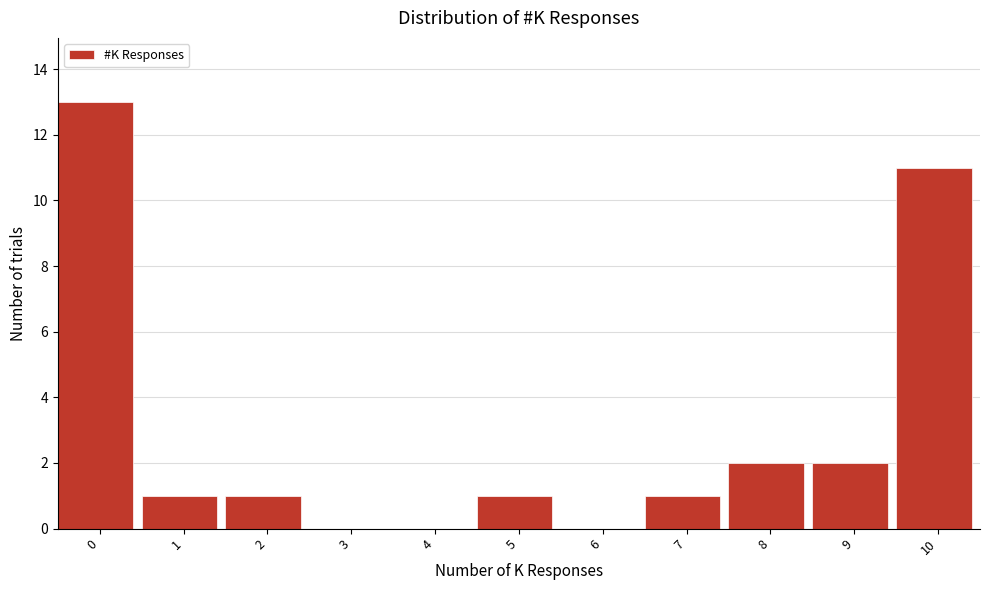

Reading left to right, extract all data points from this chart.

0=13	1=1	2=1	3=0	4=0	5=1	6=0	7=1	8=2	9=2	10=11